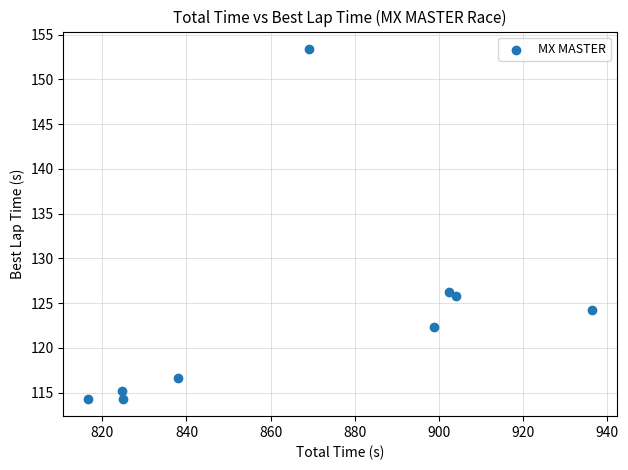

What is the average X value?

868.4